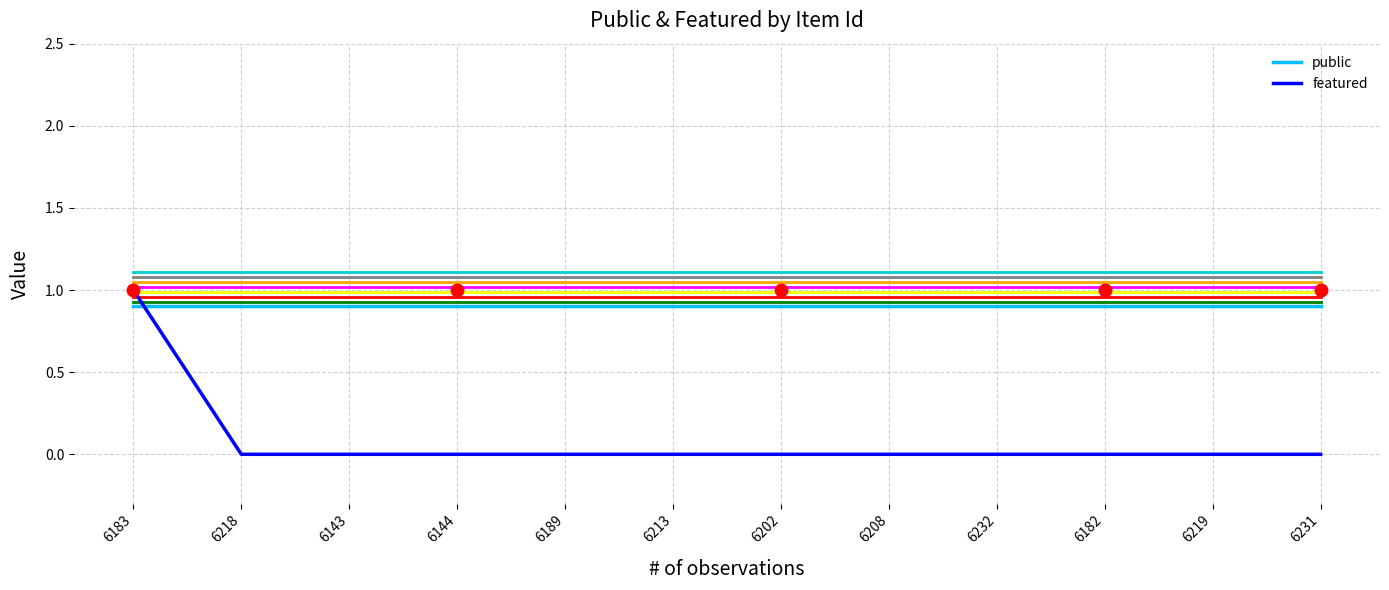

What position from the left is 6219?

11